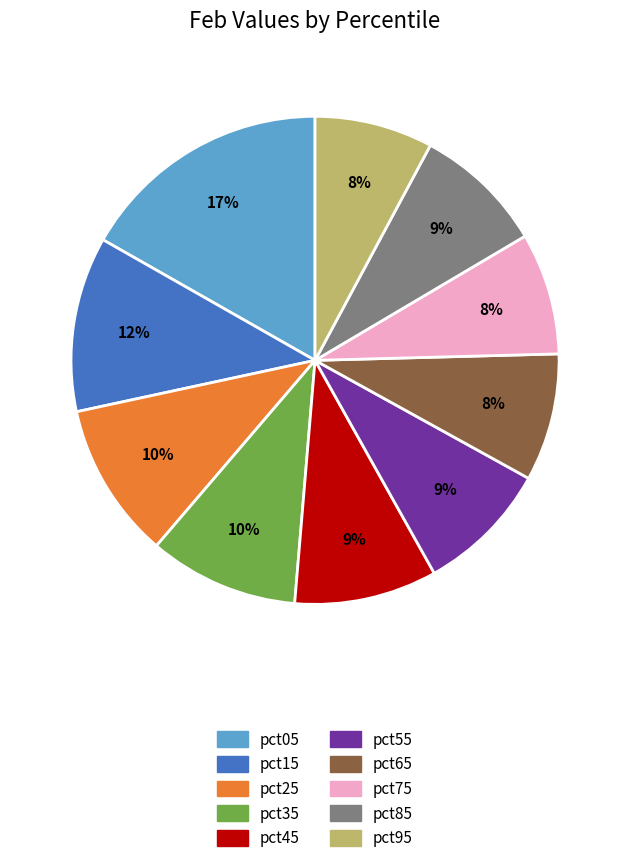

Do pct05 and pct65 together represent more than half of the pie?

No